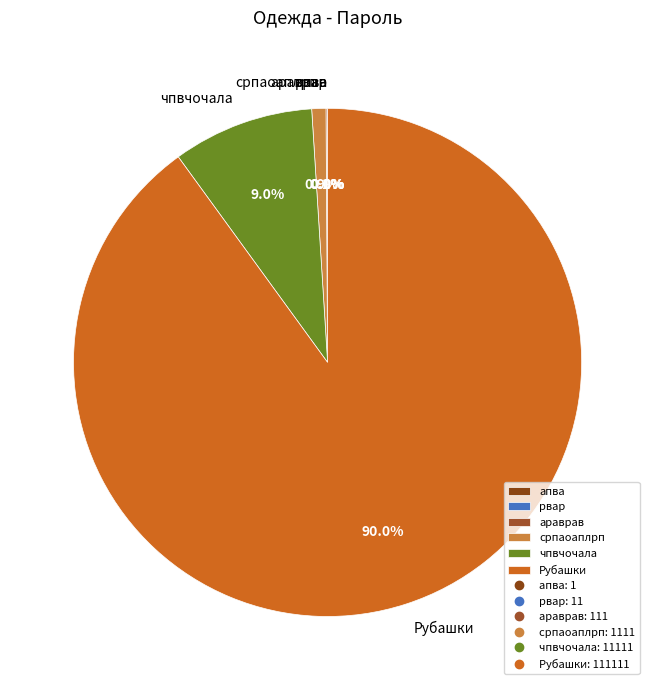

Between чпвчочала and српаоаплрп, which is larger?

чпвчочала